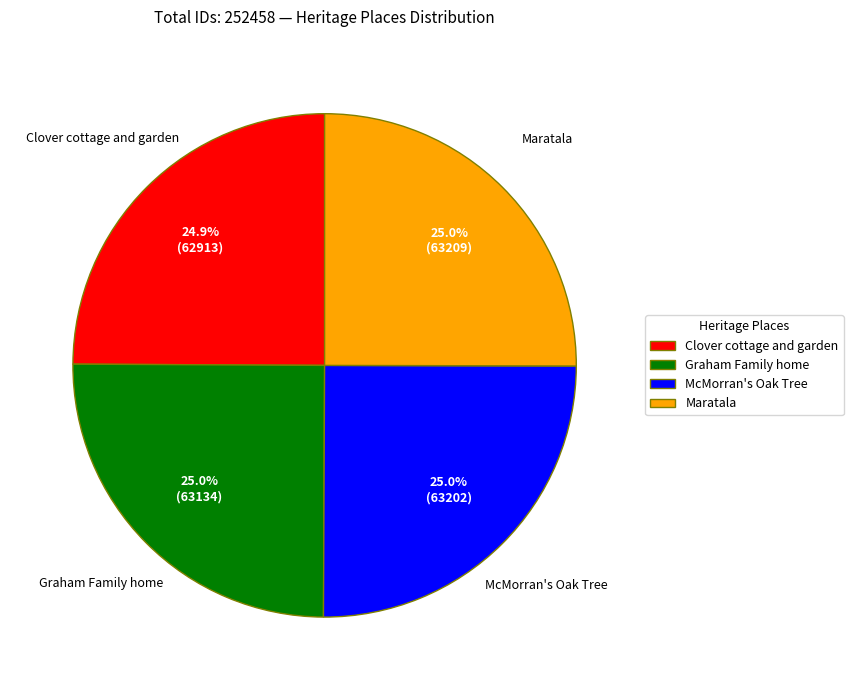

What is the ratio of the value at McMorran's Oak Tree to the value at Graham Family home?

1.0